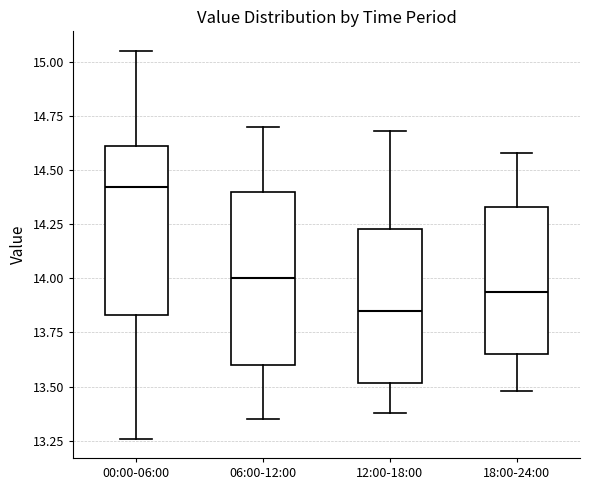

Where does the upper whisker of the box for 18:00-24:00 end on the y-axis? The values are not printed on the chart, so give them approximately, as read against the axis.

14.60